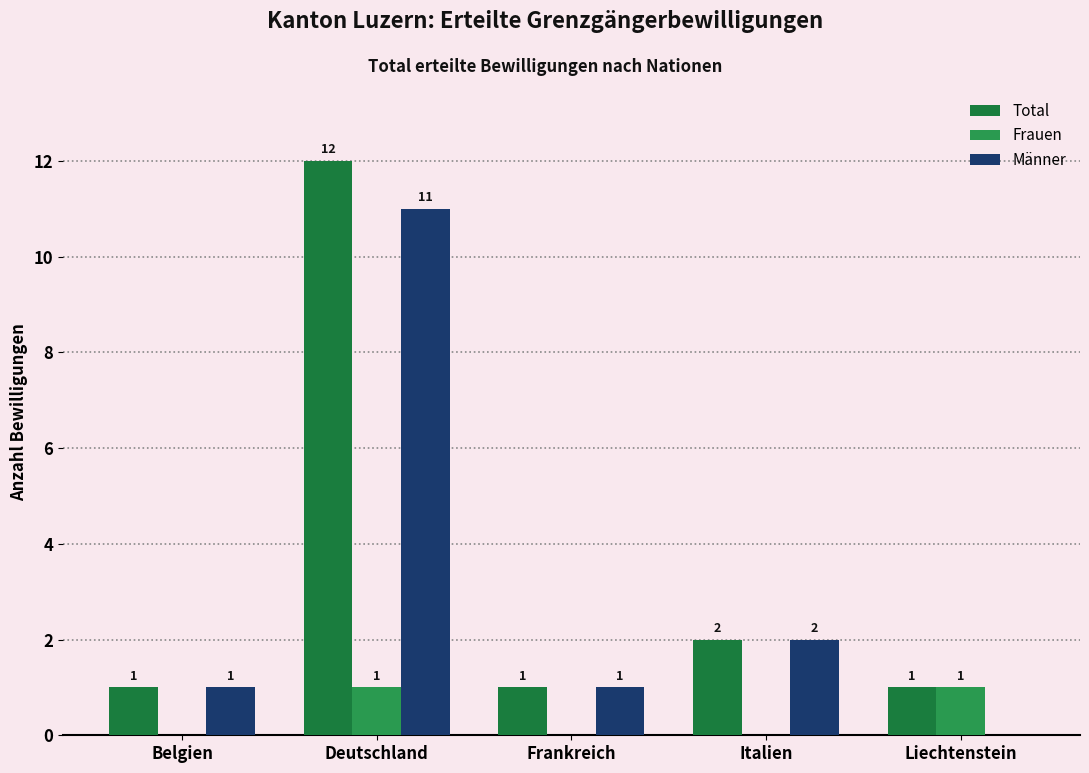

Are the bars horizontal?

No